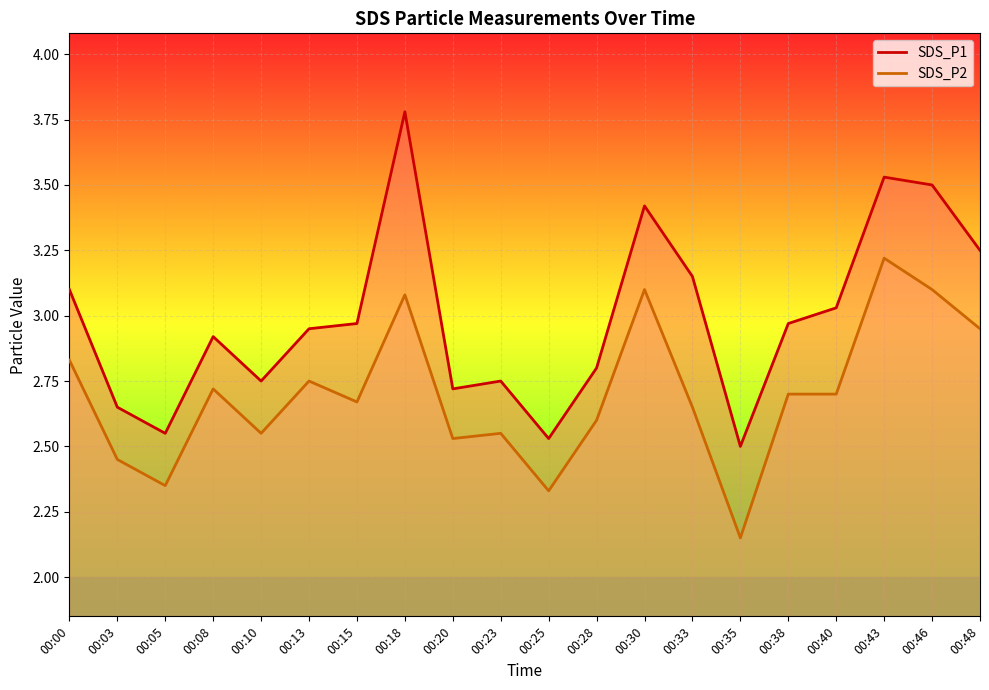

What is the difference between the second highest and second lowest values in the SDS_P2 series?

0.8